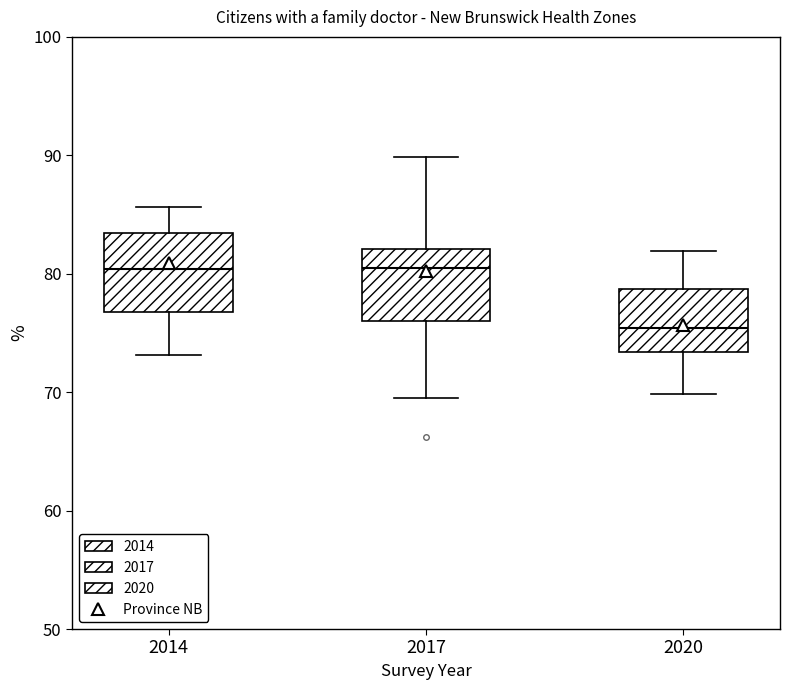

Where is the lower edge of the box at x = 2014 on the y-axis? The values are not printed on the chart, so give them approximately, as read against the axis.

77